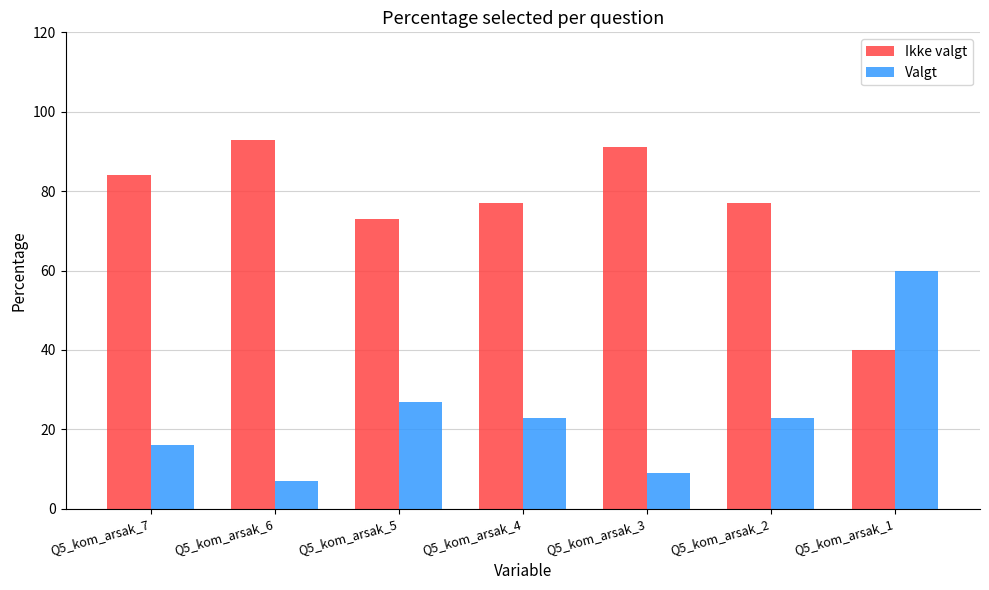

What is the difference between the highest and lowest values at Q5_kom_arsak_3?

82